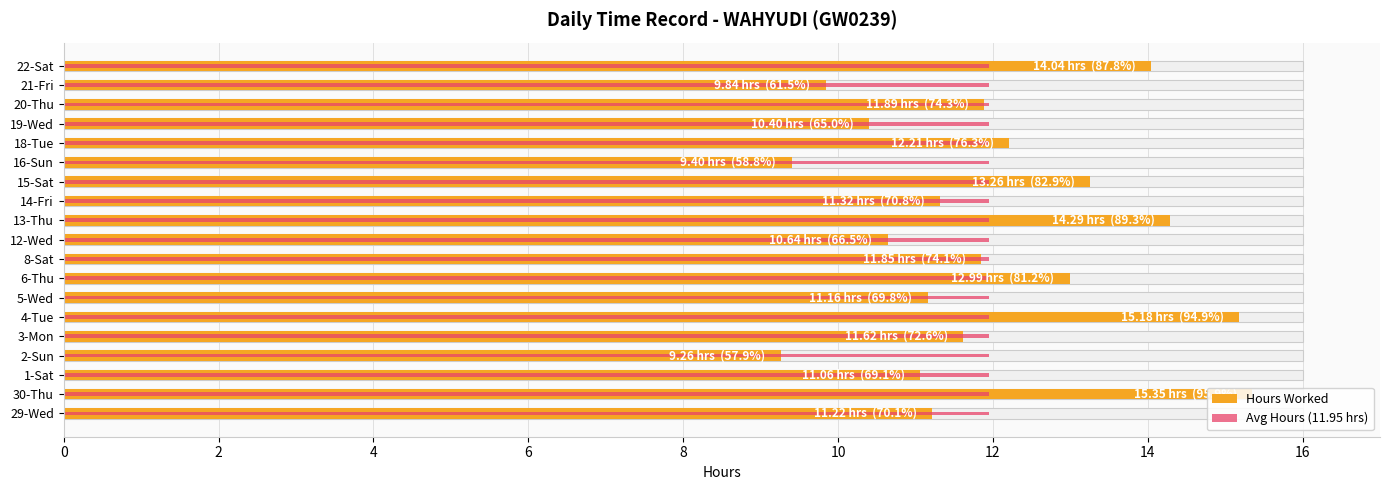

What is the maximum value shown in the chart?

15.3